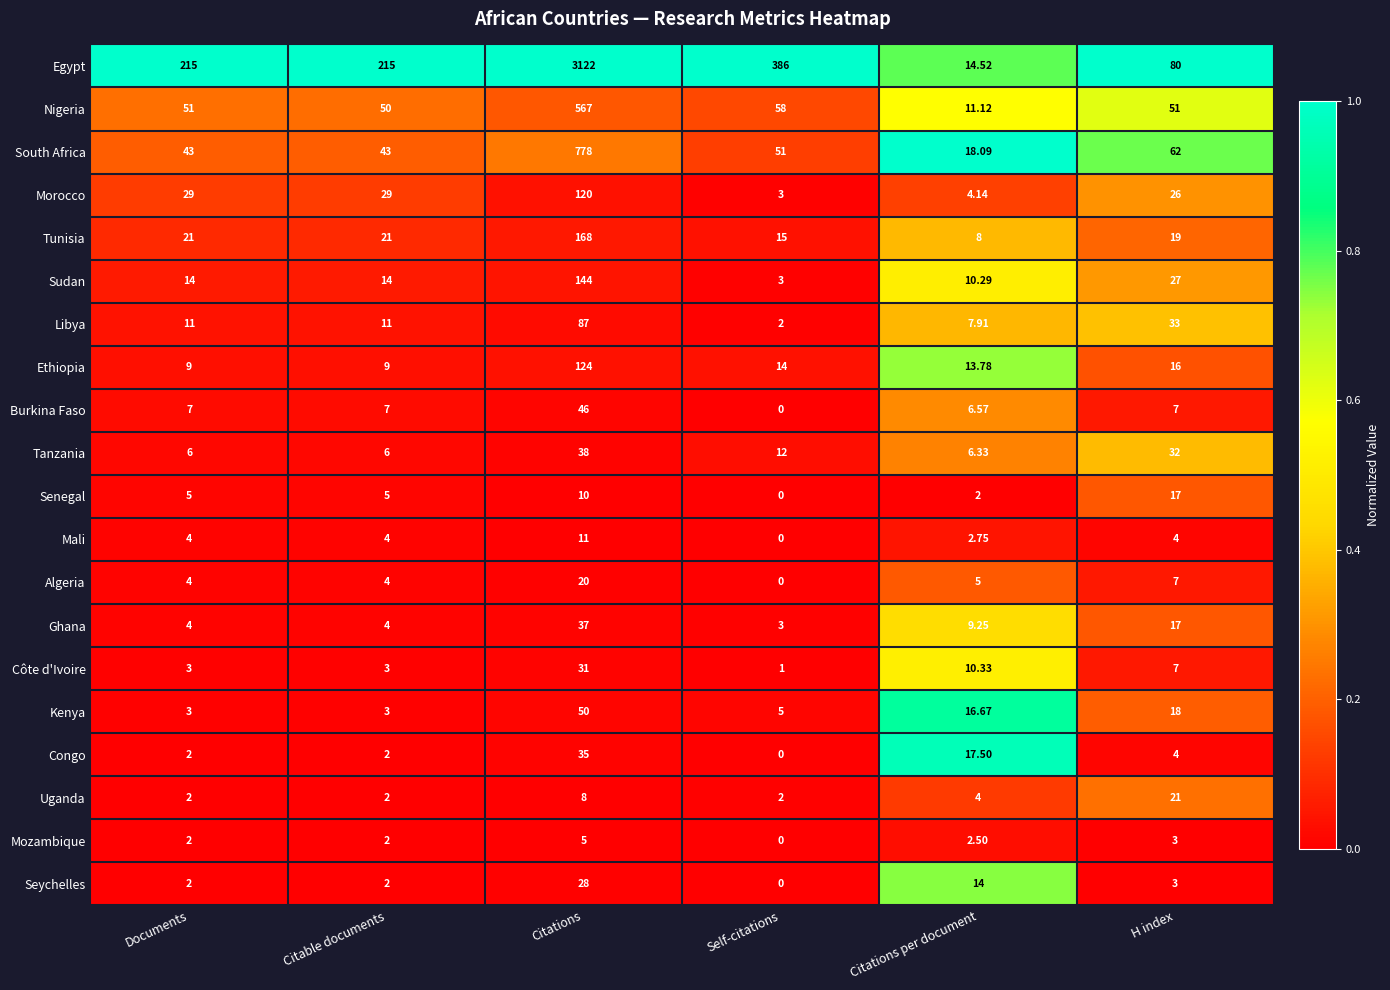

Which label corresponds to the largest value in the chart?

Citations